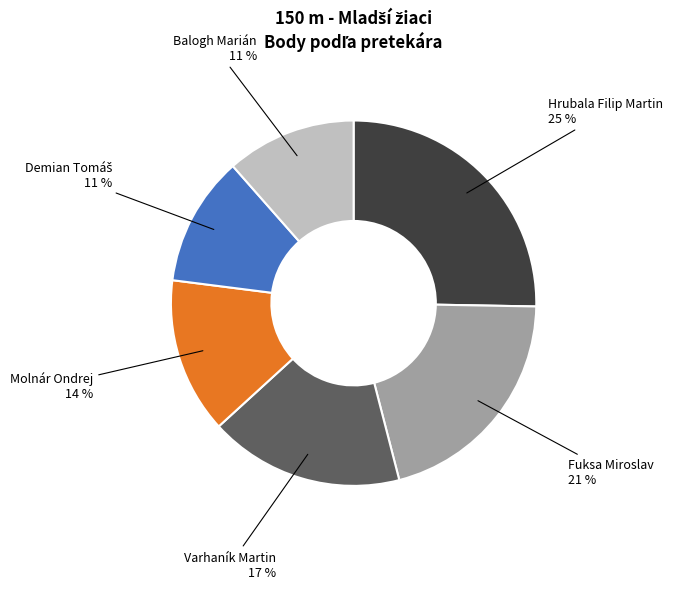

Between Hrubala Filip Martin and Molnár Ondrej, which is larger?

Hrubala Filip Martin